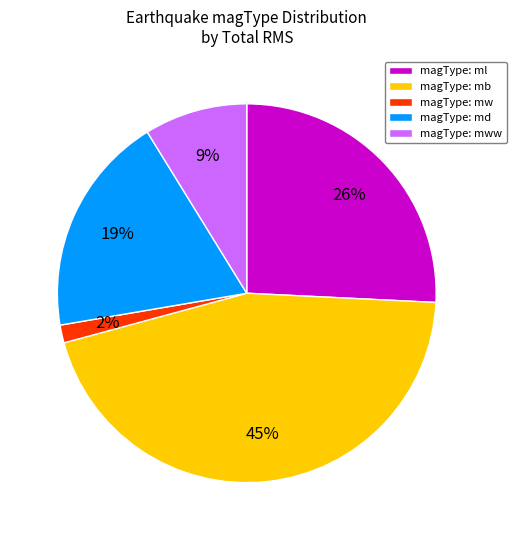

To the nearest percent, what portion does magType: mww represent?

9%